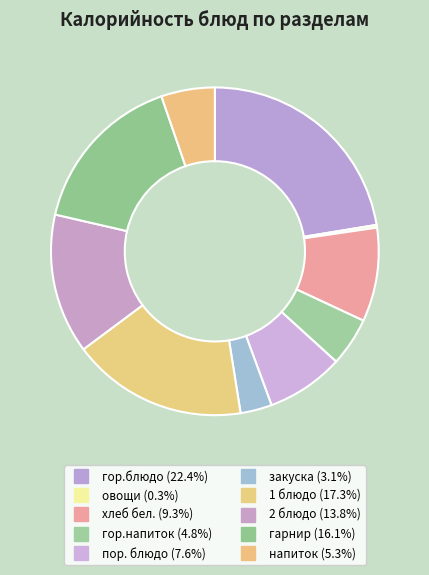

How many segments does this pie chart have?

10